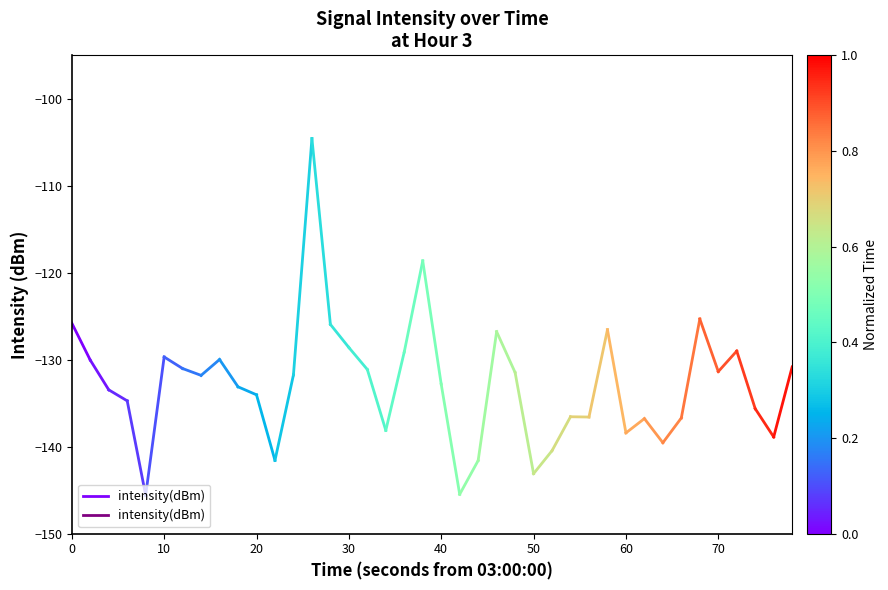

What value does the data have at 0?

-125.8